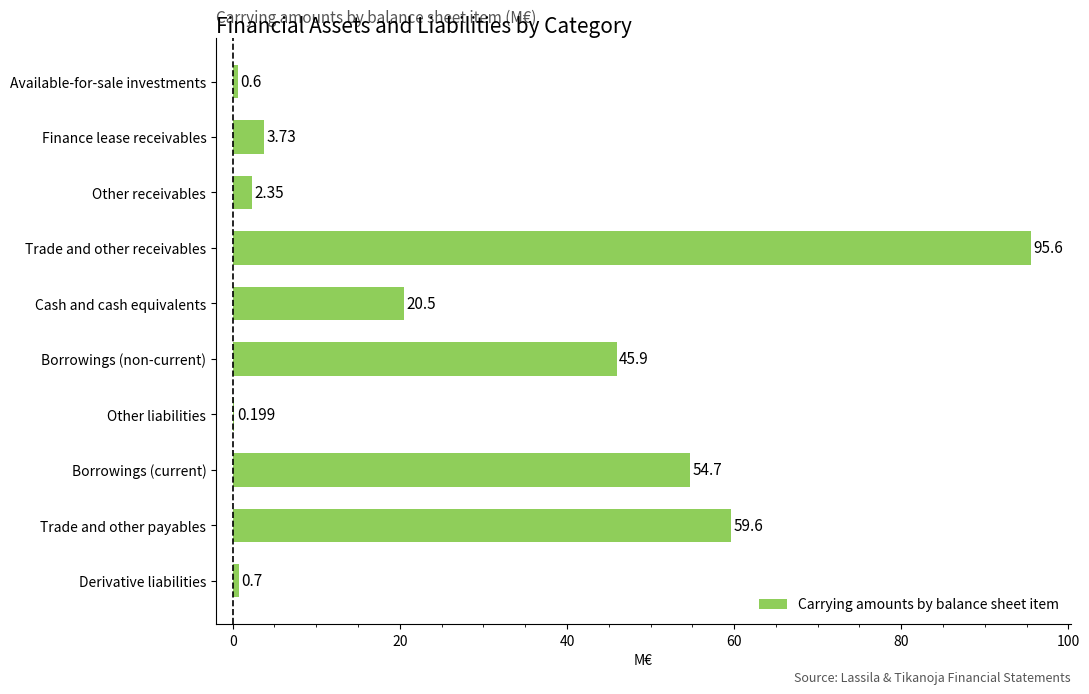

Where is the data nearest to the value 47?

Borrowings (non-current)